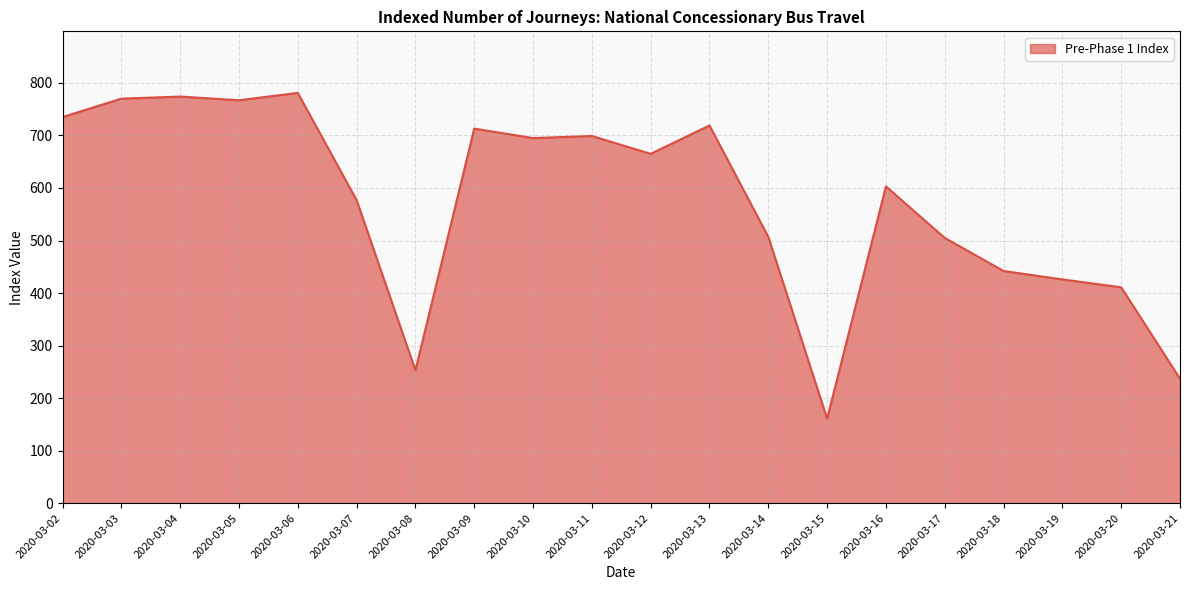

What is the difference between the maximum and minimum values?

620